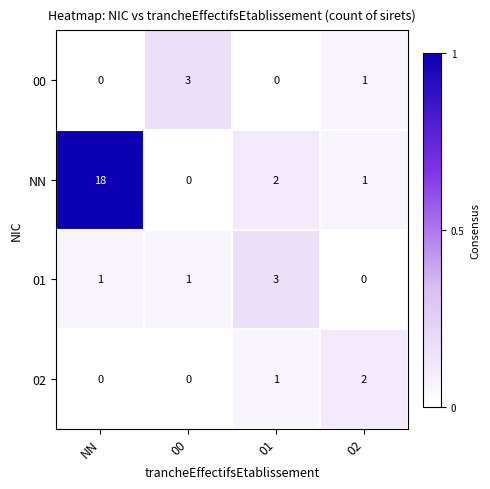

At 01, list the series in order from smallest to largest.

00, 02, NN, 01